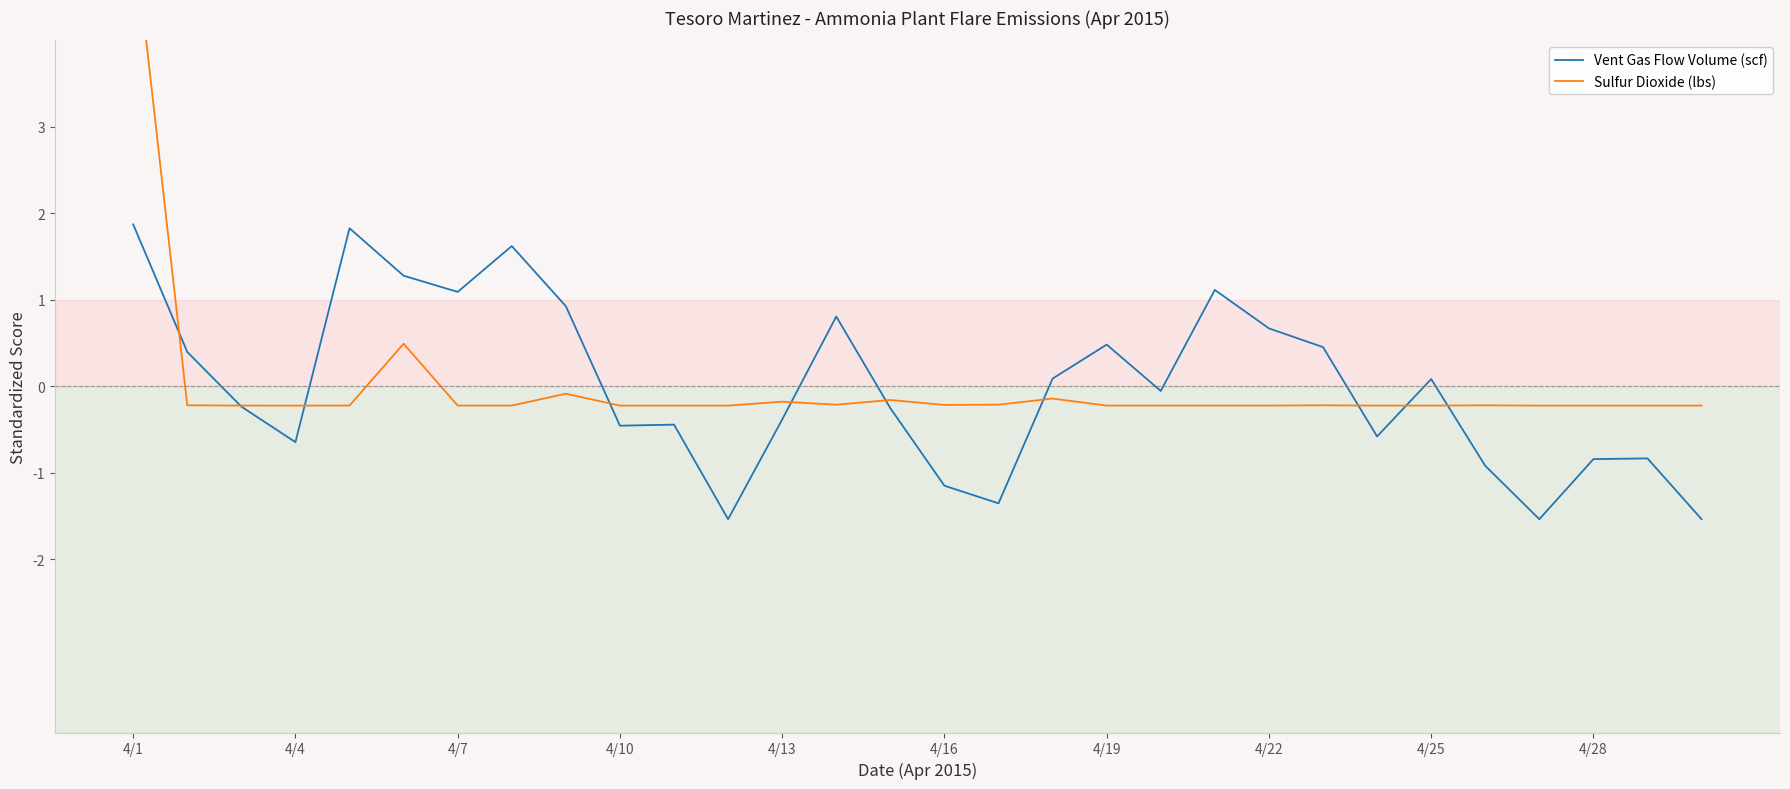

What is the difference between the maximum and minimum values in the Sulfur Dioxide (lbs) series?

5.6